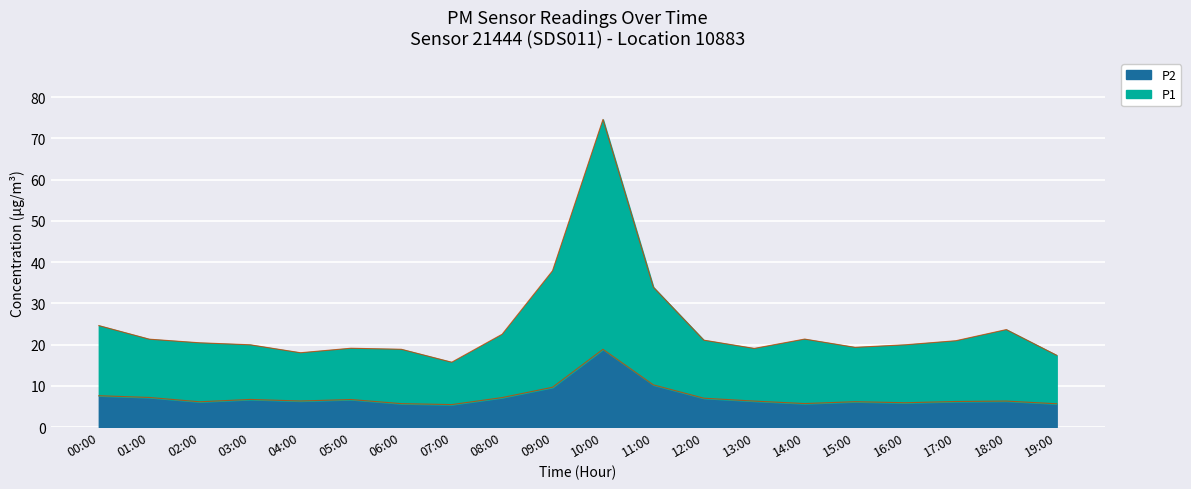

True or false: P2 and P1 intersect in this chart.

False